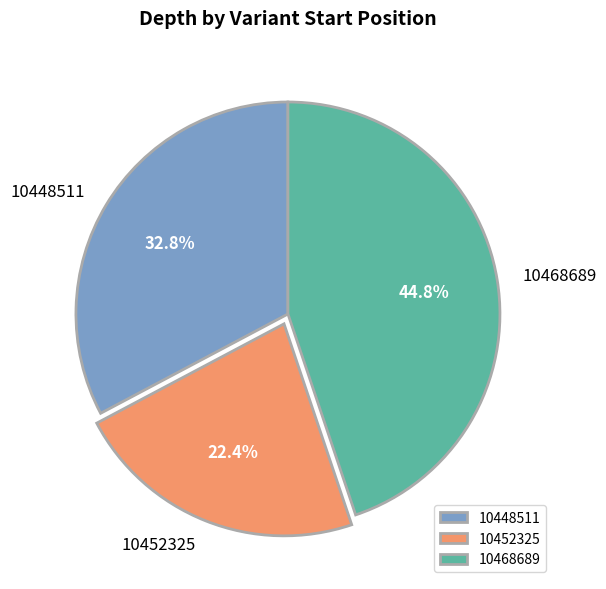

Rank the categories by value from lowest to highest.

10452325, 10448511, 10468689